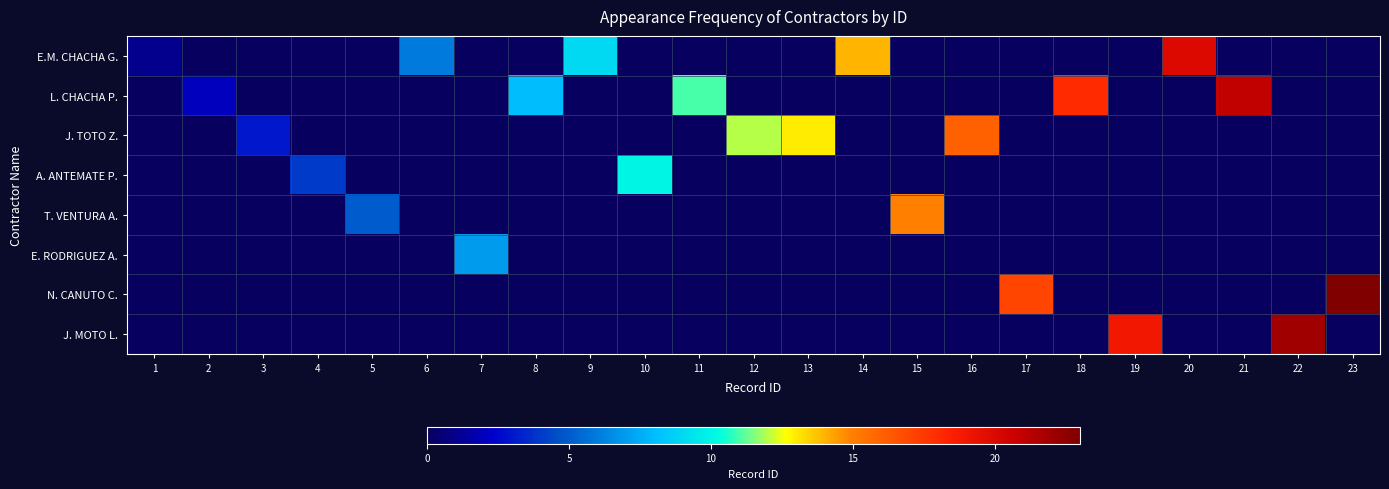

Rank the series by their maximum value, from highest to lowest.

N. CANUTO C., J. MOTO L., L. CHACHA P., E.M. CHACHA G., J. TOTO Z., T. VENTURA A., A. ANTEMATE P., E. RODRIGUEZ A.